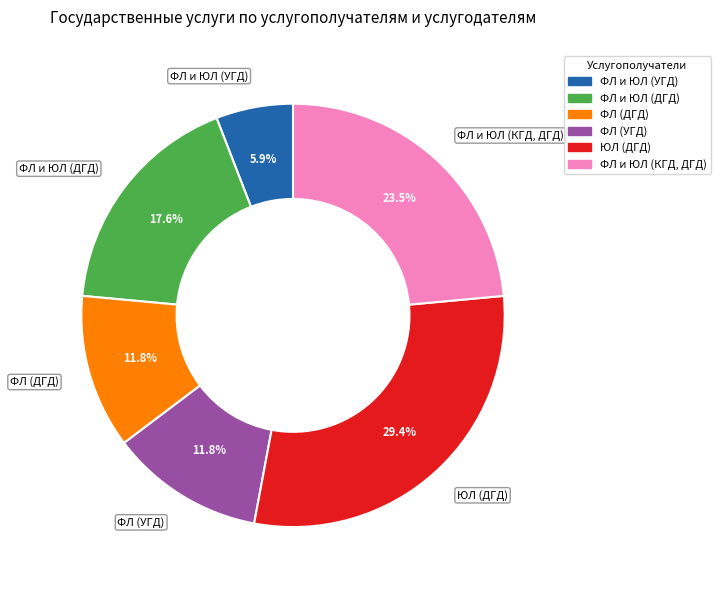

Does ФЛ и ЮЛ (КГД, ДГД) represent more than half of the total?

No